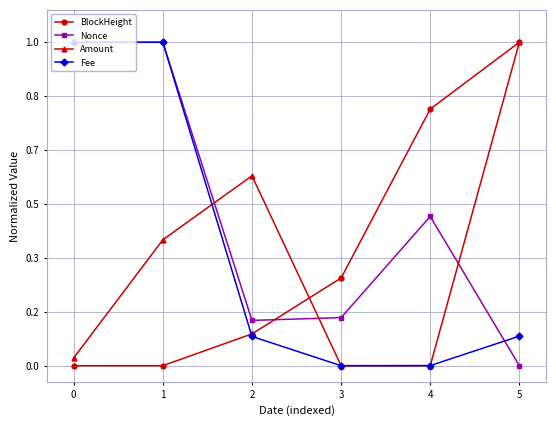

Does the chart have visible grid lines?

Yes